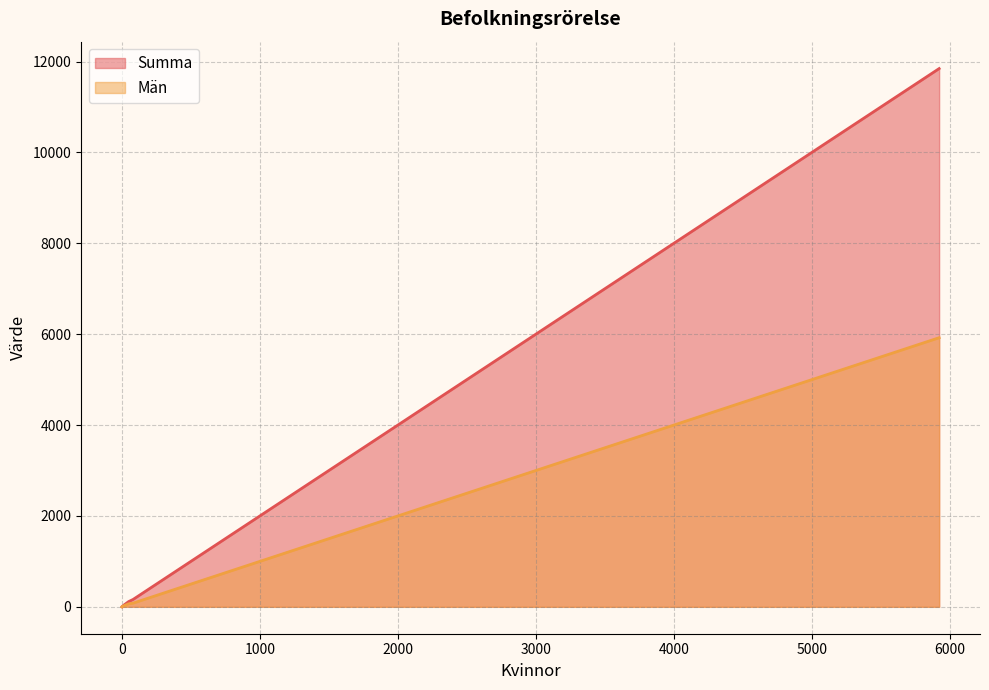

What is the greatest value displayed?

11847